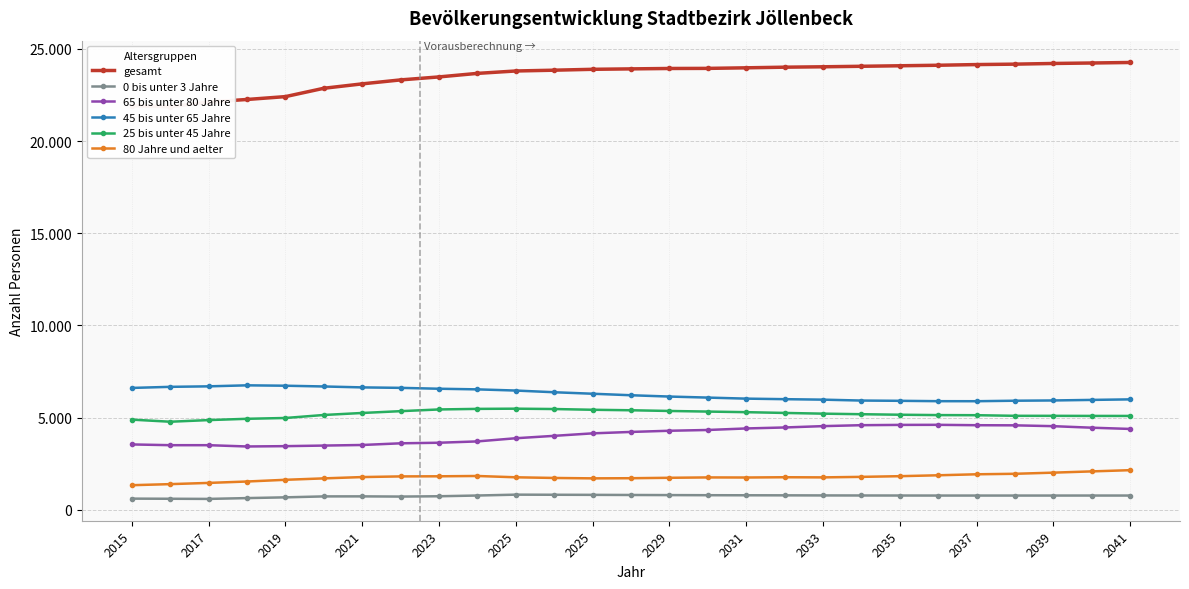

What value does the 45 bis unter 65 Jahre series have at 2035, to the nearest 100?

5900